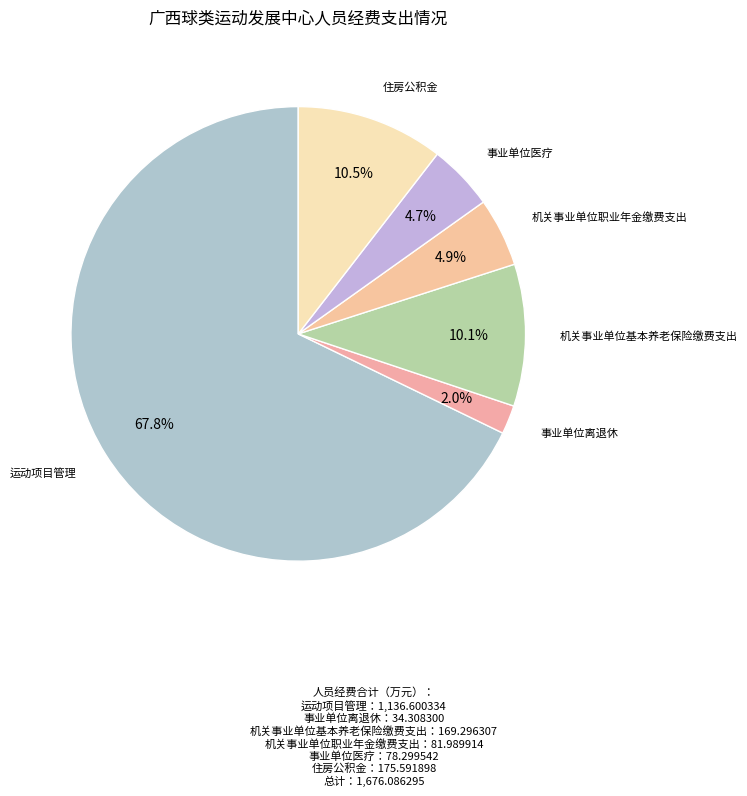

Which slice represents more than half of the pie?

运动项目管理